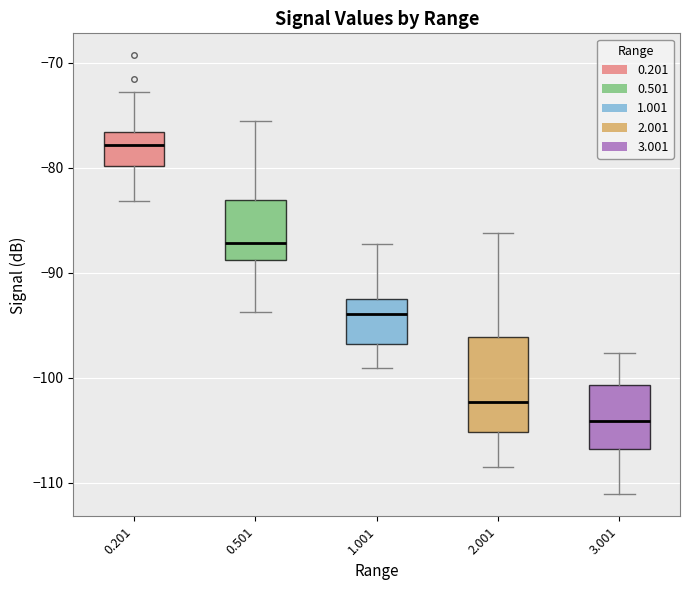

Reading left to right, transcribe this box plot: for each box, give where its median line is, the range the box spans, and where its two whiskers end, as read against the y-axis. The values are not printed on the chart, so give them approximately, as read against the axis.

0.201: median -78, box -80 to -77, whiskers -83 to -73
0.501: median -87, box -89 to -83, whiskers -94 to -76
1.001: median -94, box -97 to -92, whiskers -99 to -87
2.001: median -102, box -105 to -96, whiskers -108 to -86
3.001: median -104, box -107 to -101, whiskers -111 to -98